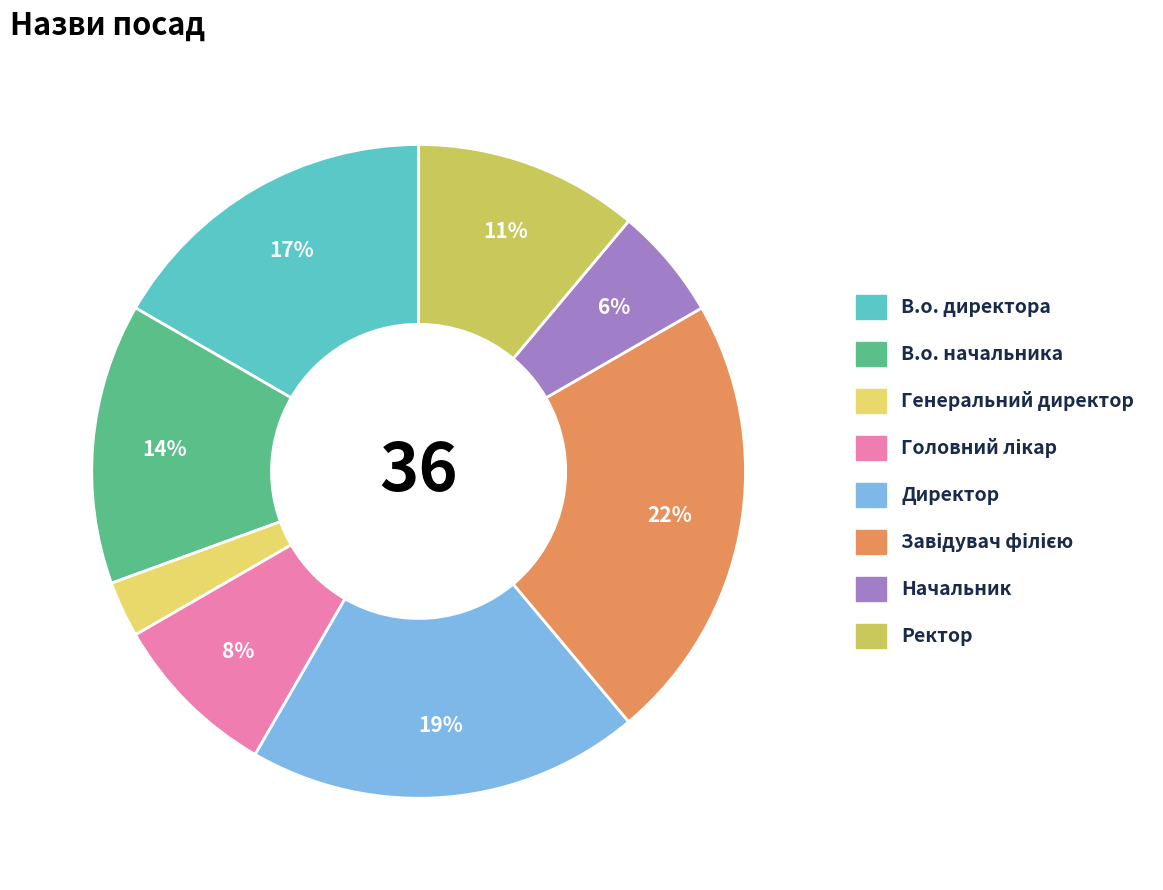

How many segments does this pie chart have?

8